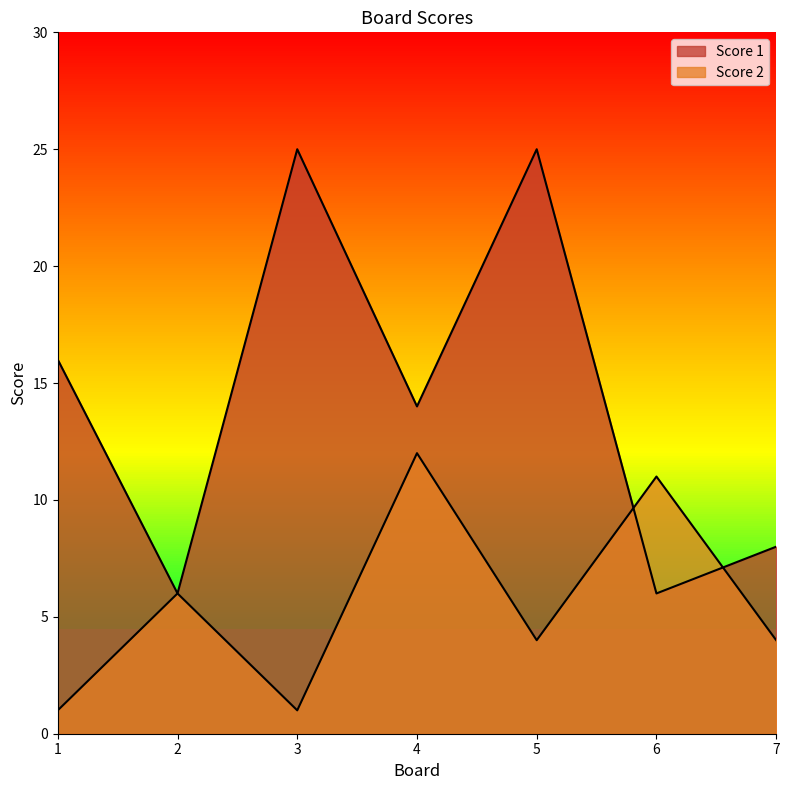

The value of Score 1 at 5 is 25. True or false?

True